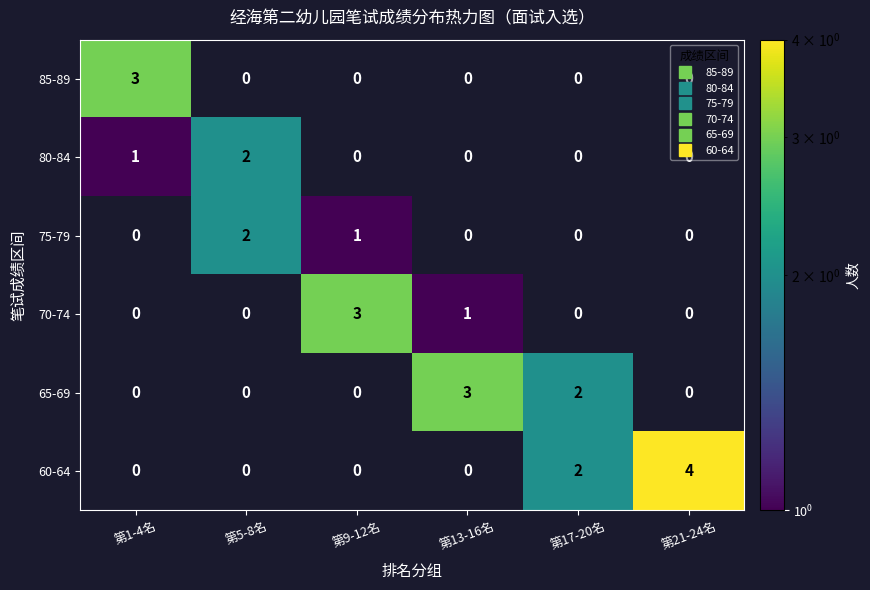

What is the difference between the 85-89 values at 第1-4名 and 第5-8名?

3